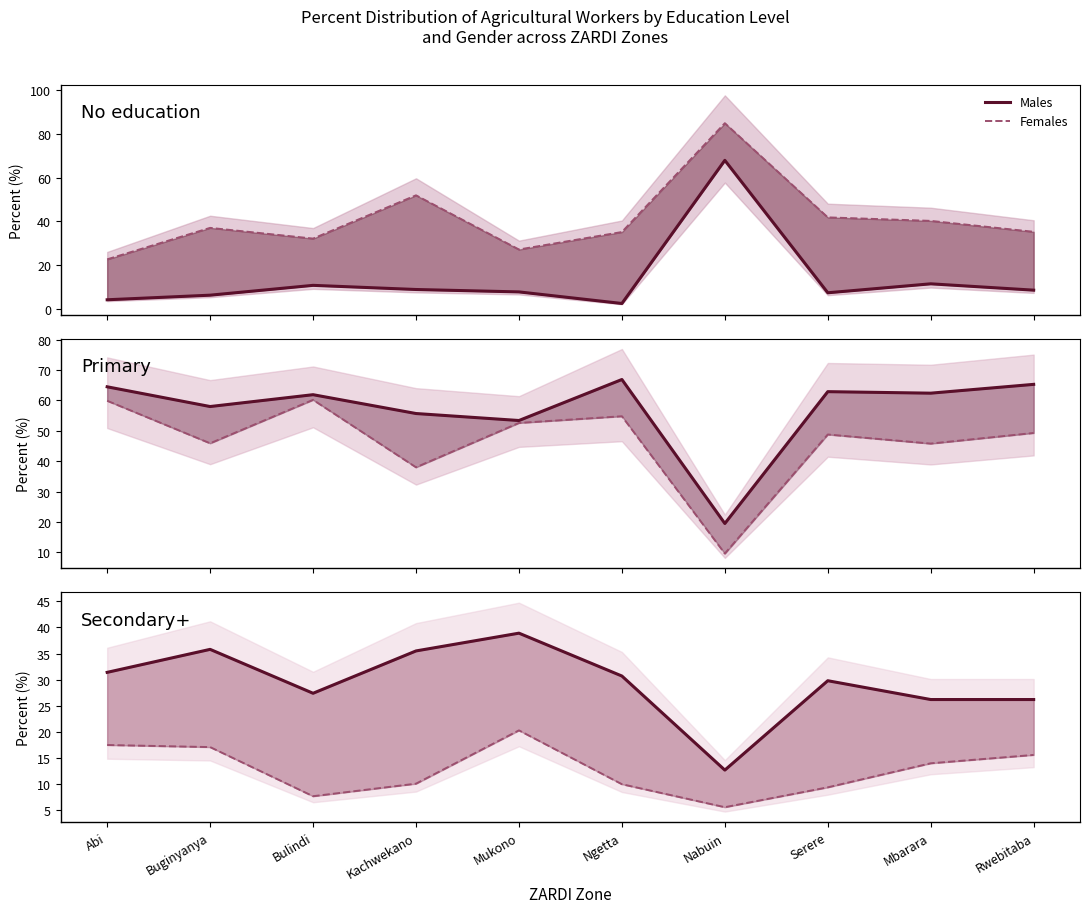

True or false: Females and Males cross at least once.

False